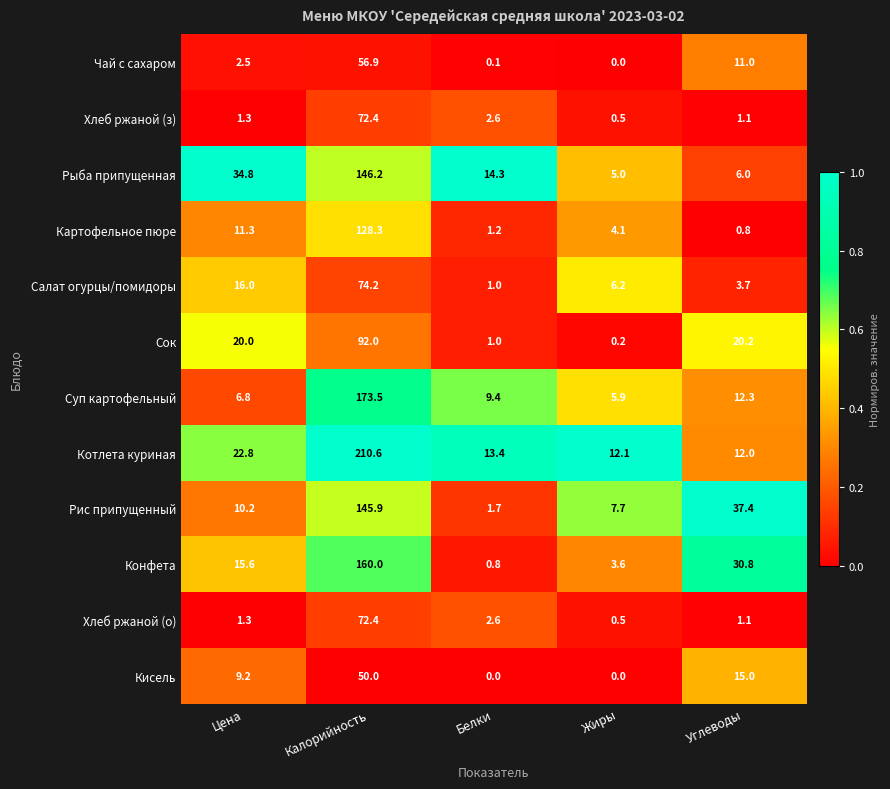

The Рыба припущенная series shows 222.7 at Калорийность. True or false?

False